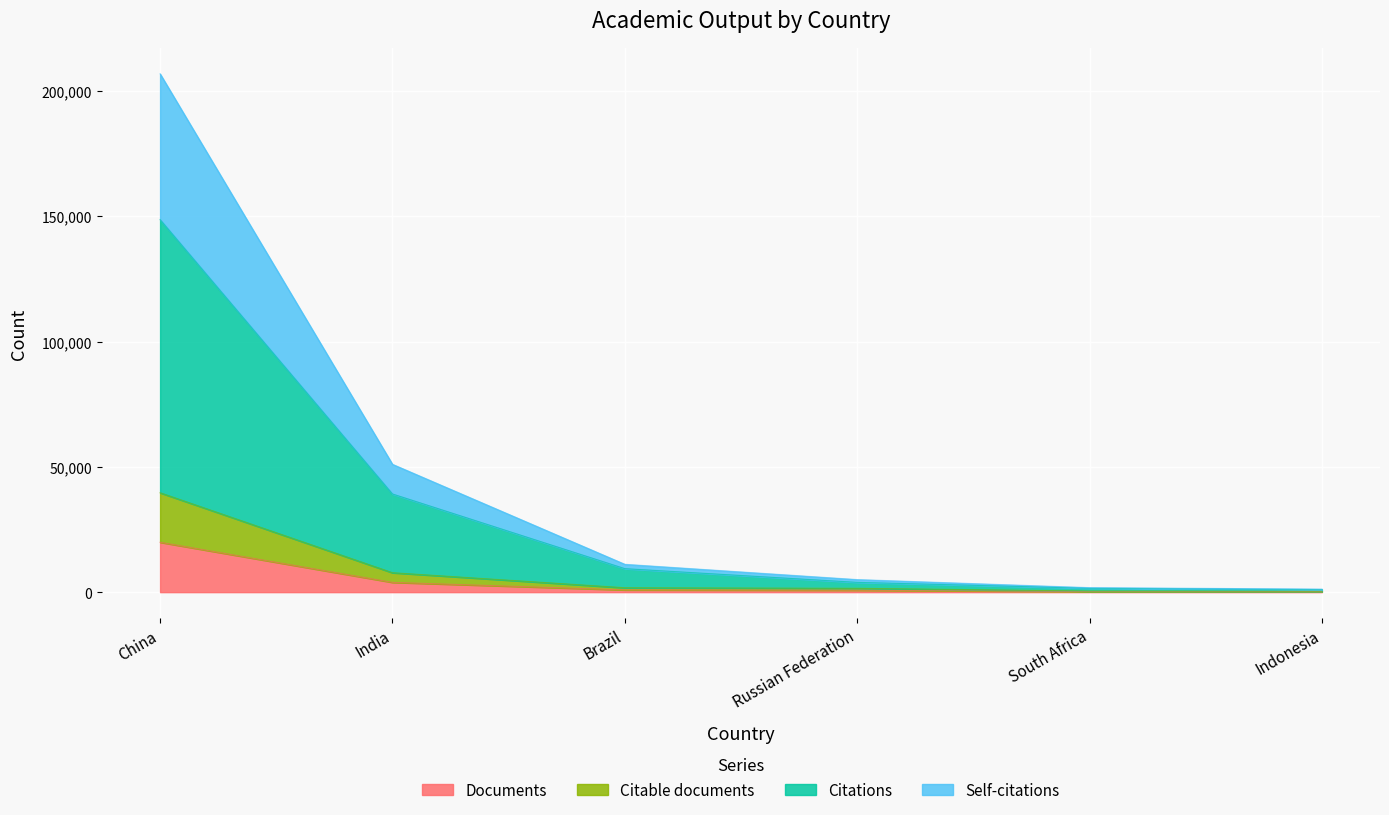

At which category is the sum across all series the highest?

China